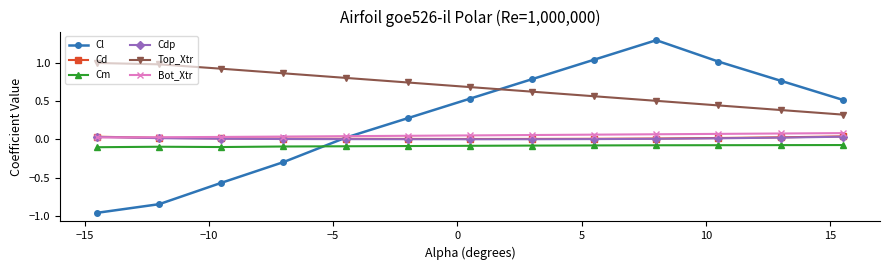

Which series has the widest spread of values?

Cl